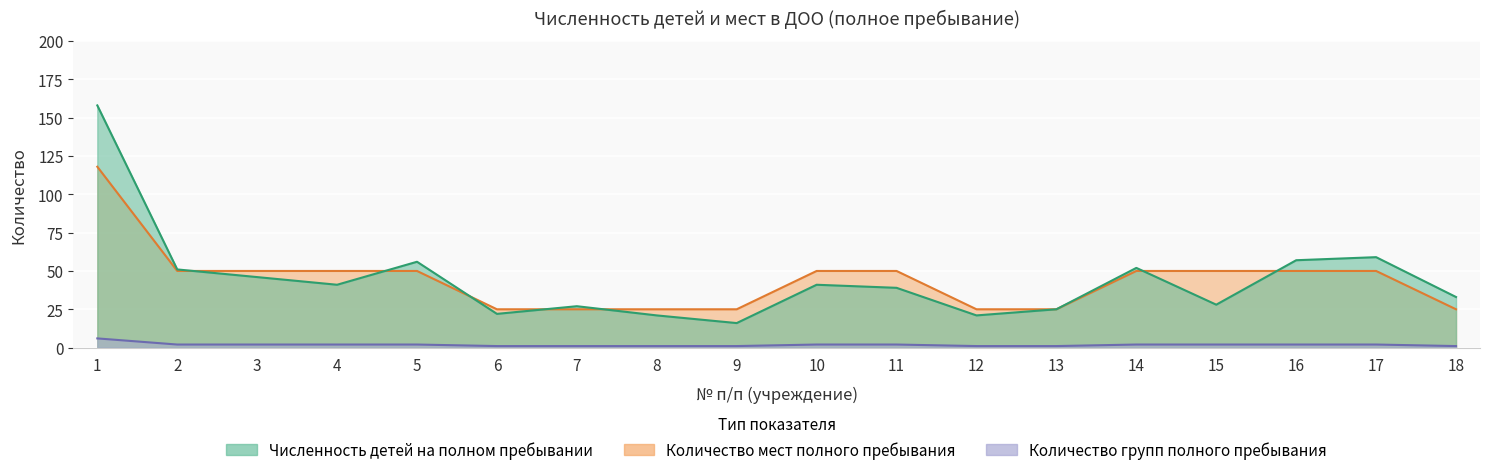

Where is Численность детей на полном пребывании nearest to the value 87?

17